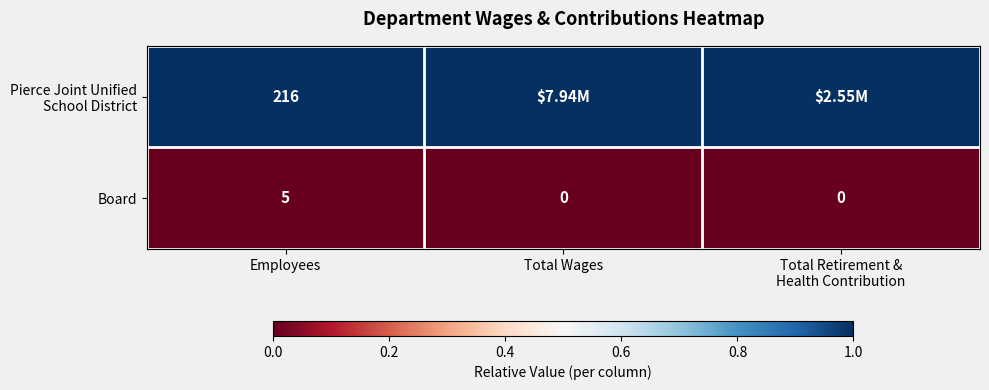

What is the difference between the highest and lowest values at Employees?

211